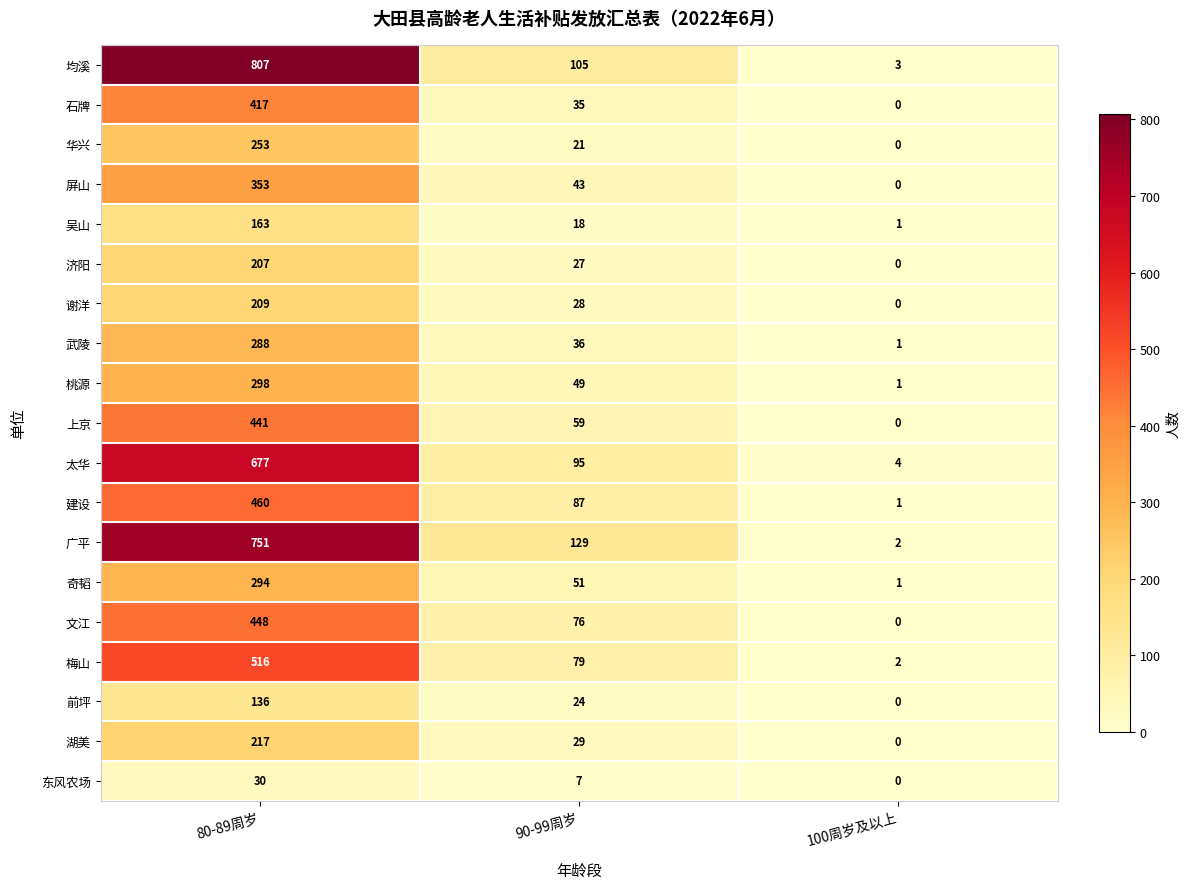

Which series has the largest total across all categories?

均溪